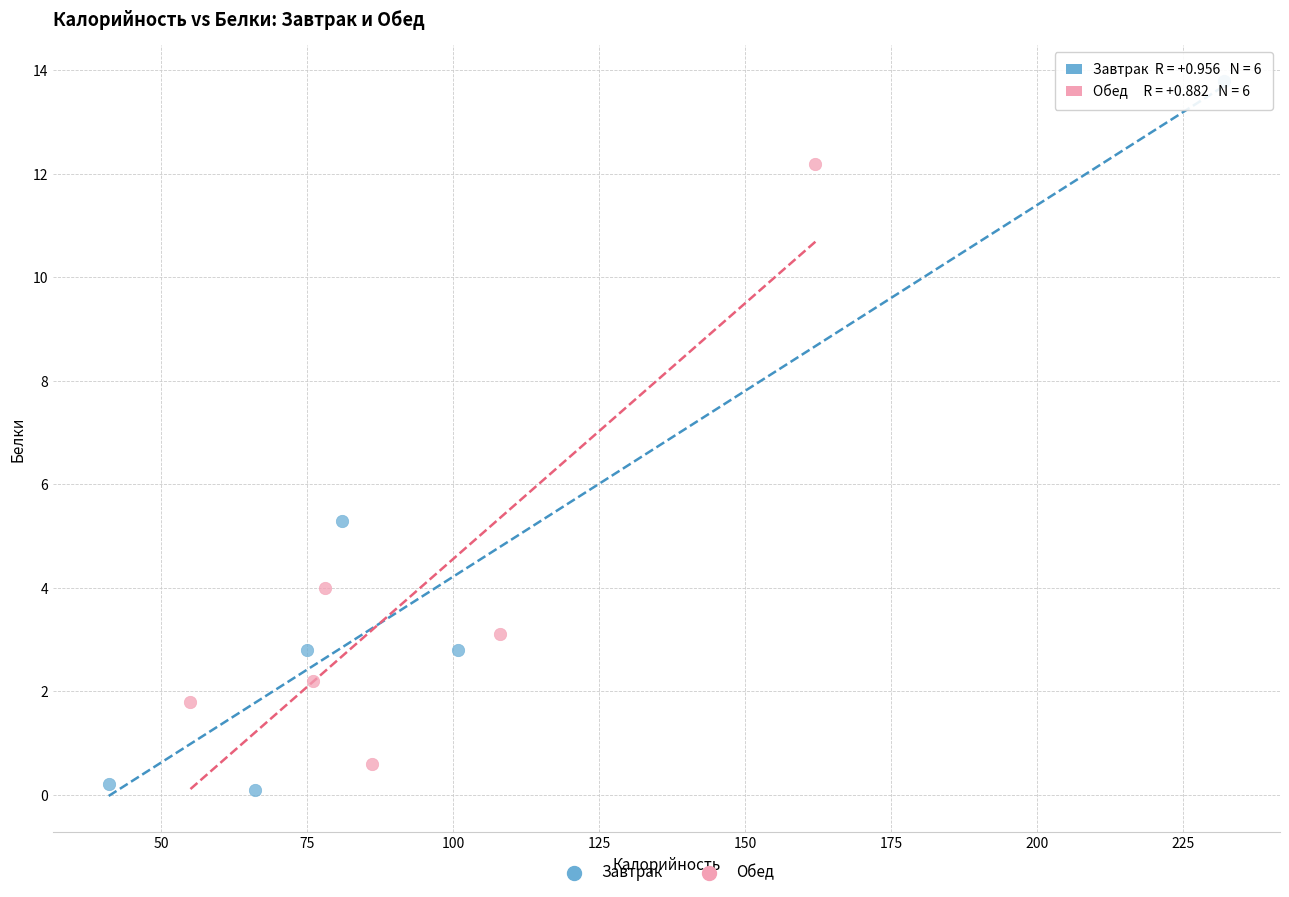

Which series has the widest spread of Y values?

Завтрак